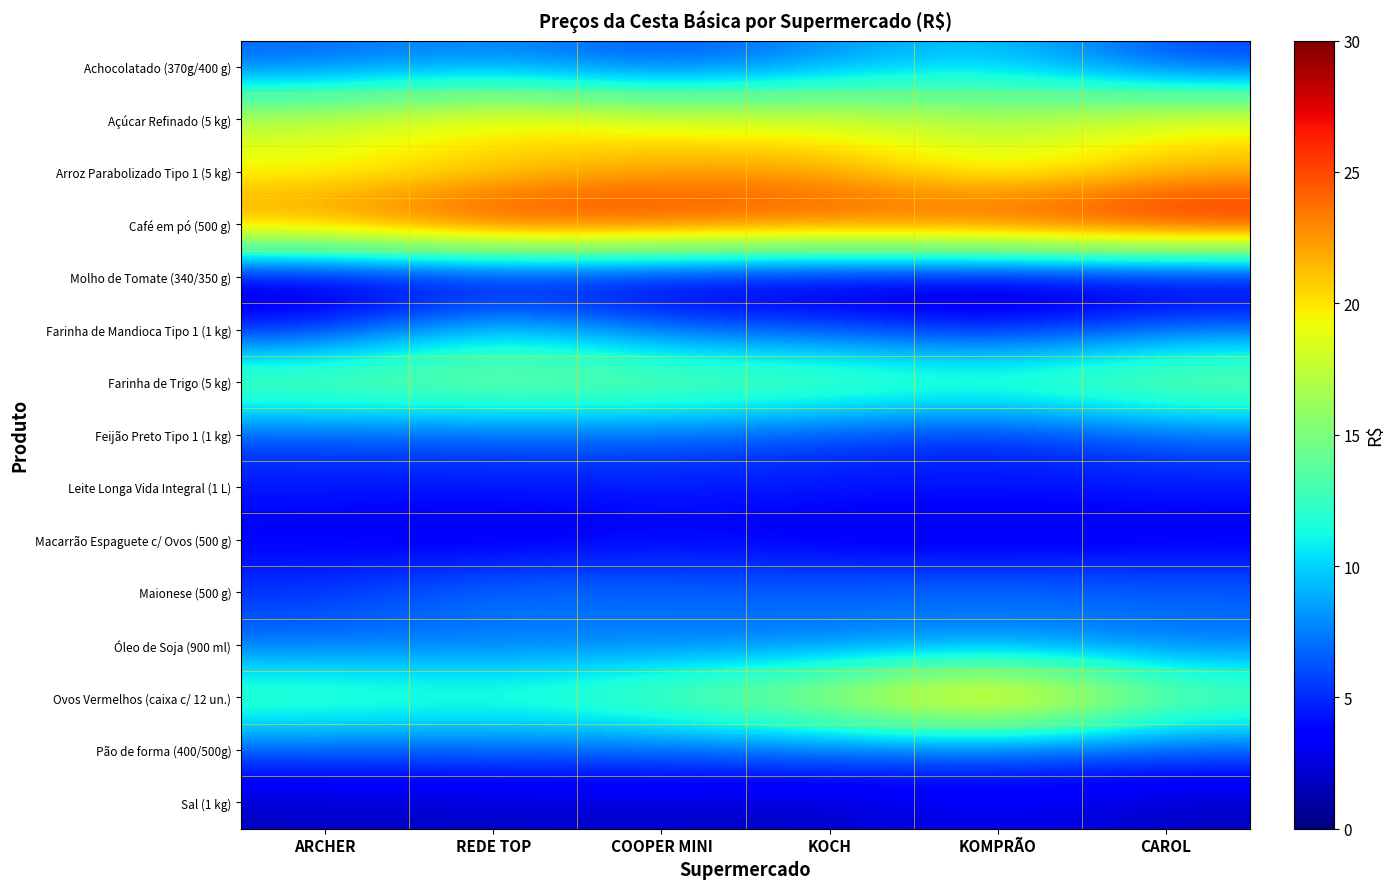

At how many categories does at least one series exceed 14?

6